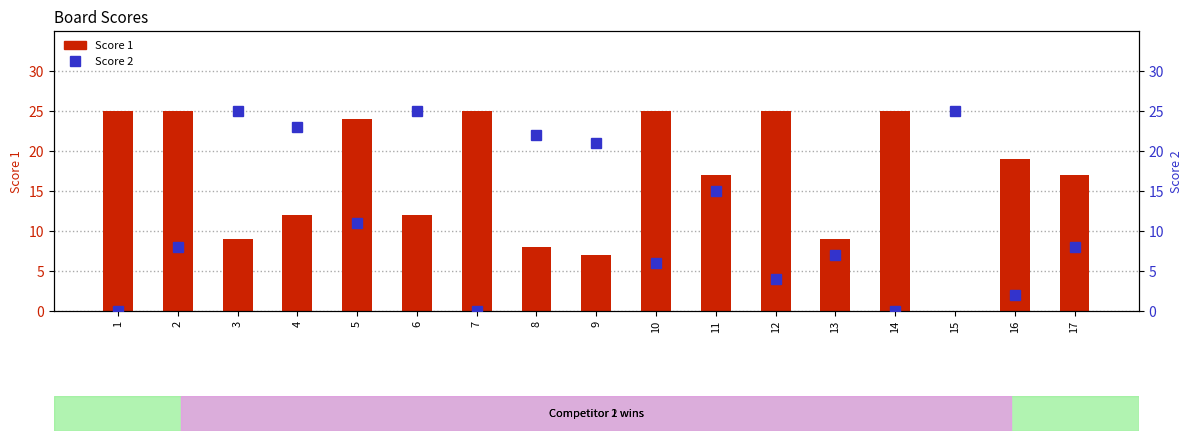

Are the bars horizontal?

No